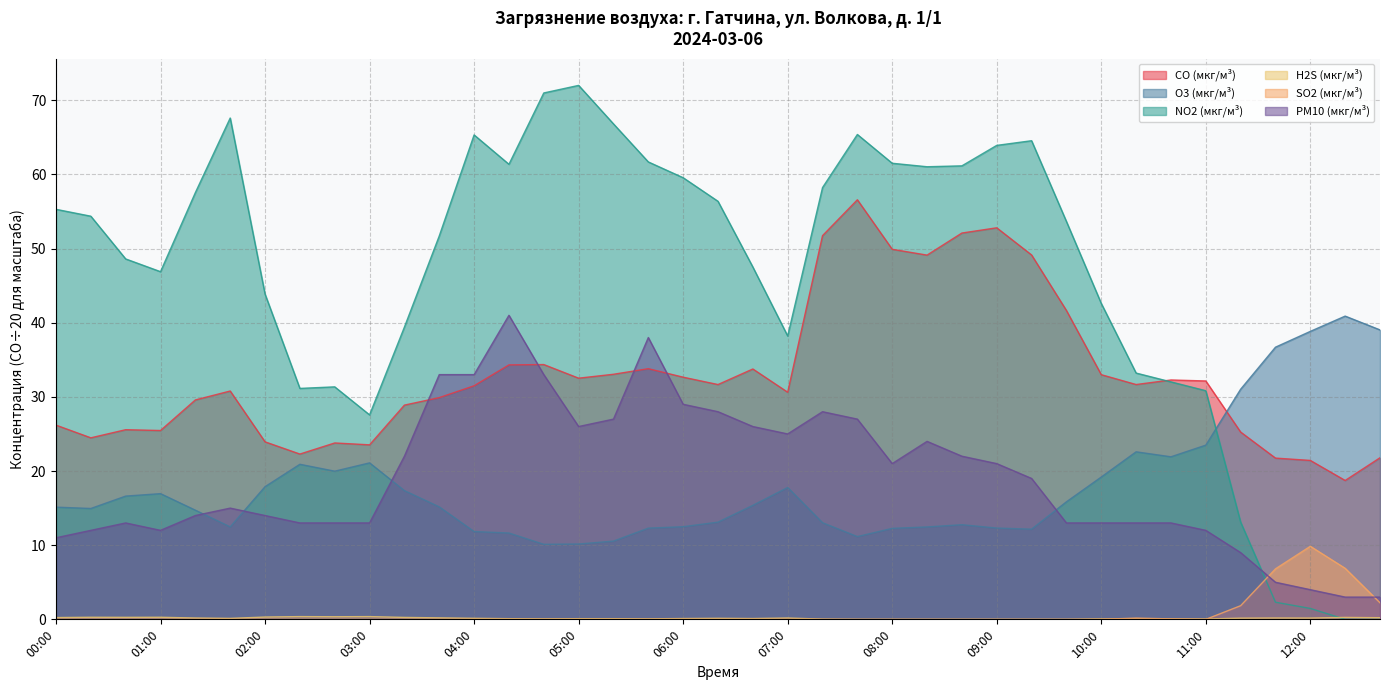

How many intersections are there between PM10 (мкг/м³) and CO (мкг/м³)?

4